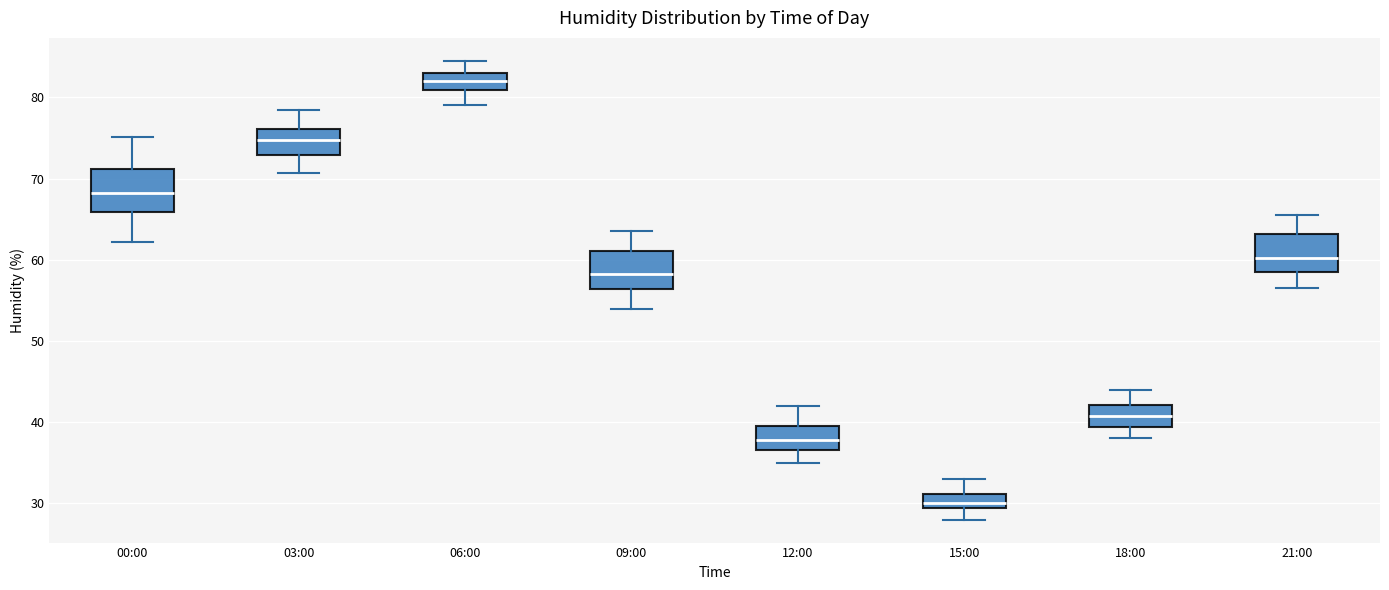

Reading left to right, read every box against the y-axis: the position of its median line, the range the box covers, and the ends of its whiskers. The values are not printed on the chart, so give them approximately, as read against the axis.

00:00: median 68, box 66 to 71, whiskers 62 to 75
03:00: median 75, box 73 to 76, whiskers 71 to 79
06:00: median 82, box 81 to 83, whiskers 79 to 85
09:00: median 58, box 56 to 61, whiskers 54 to 64
12:00: median 38, box 37 to 40, whiskers 35 to 42
15:00: median 30, box 29 to 31, whiskers 28 to 33
18:00: median 41, box 39 to 42, whiskers 38 to 44
21:00: median 60, box 59 to 63, whiskers 57 to 66